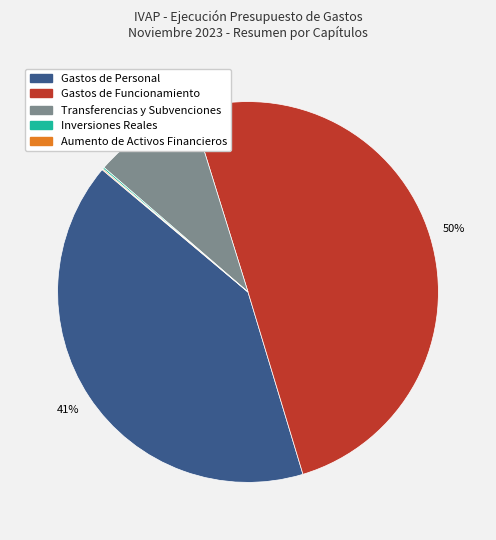

To the nearest percent, what is the average slice percentage?

20%